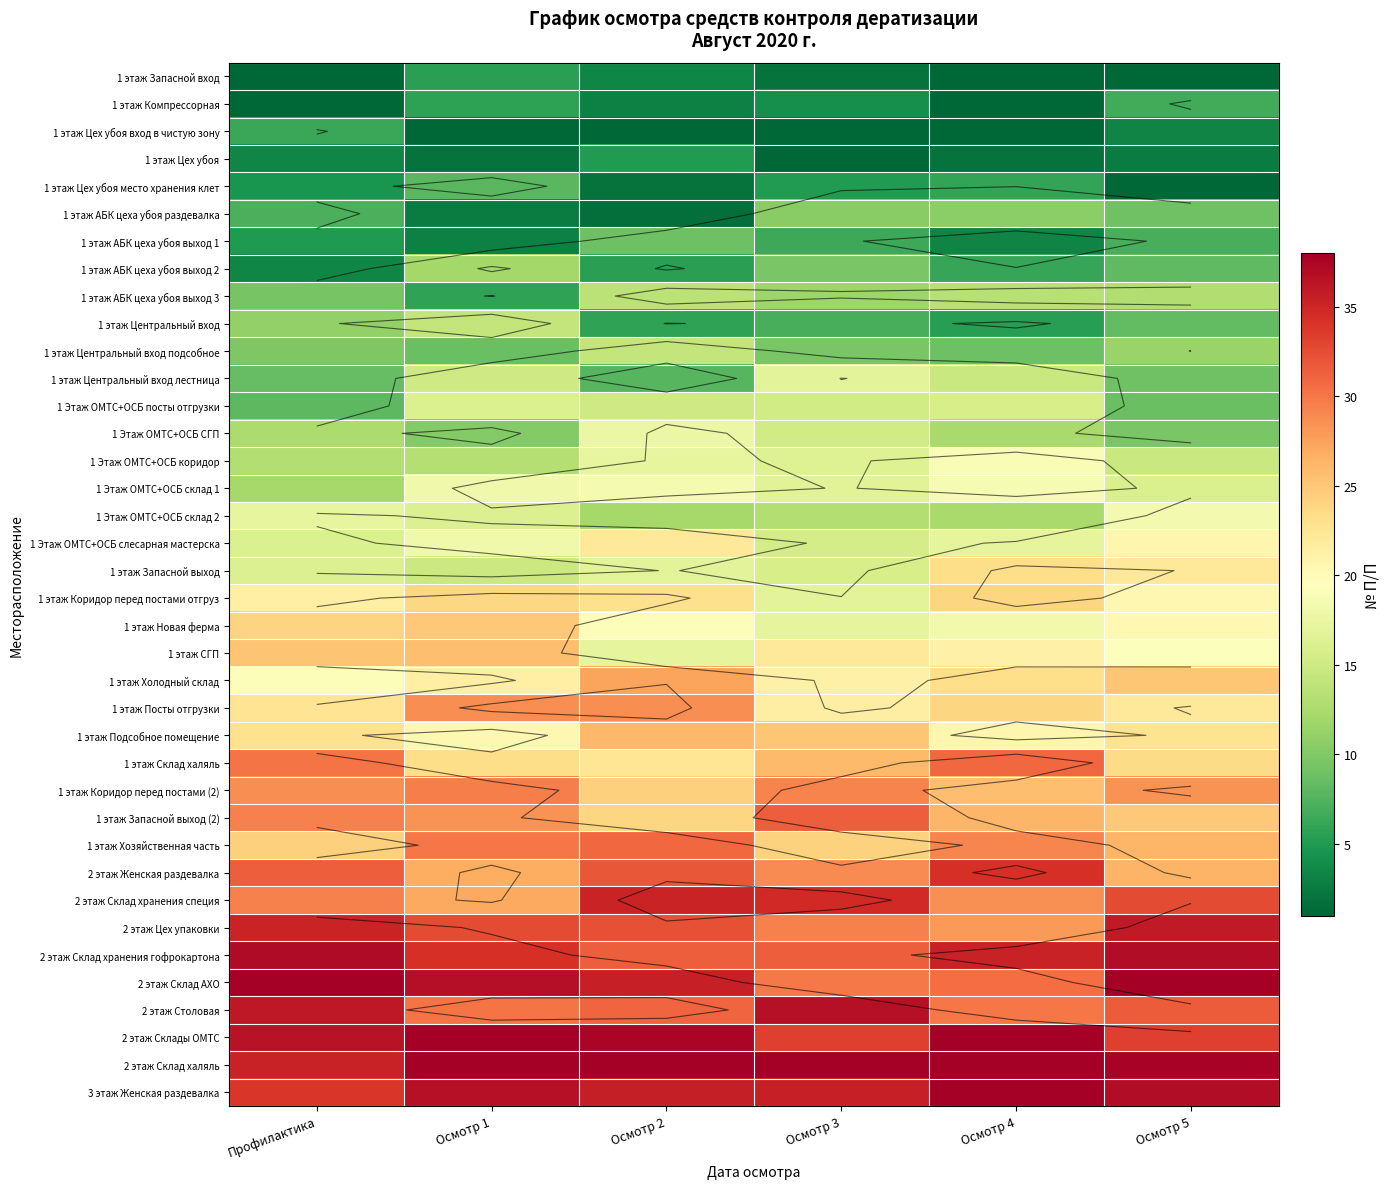

Where does the 1 этаж Хозяйственная часть series first go above 29?

Осмотр 1